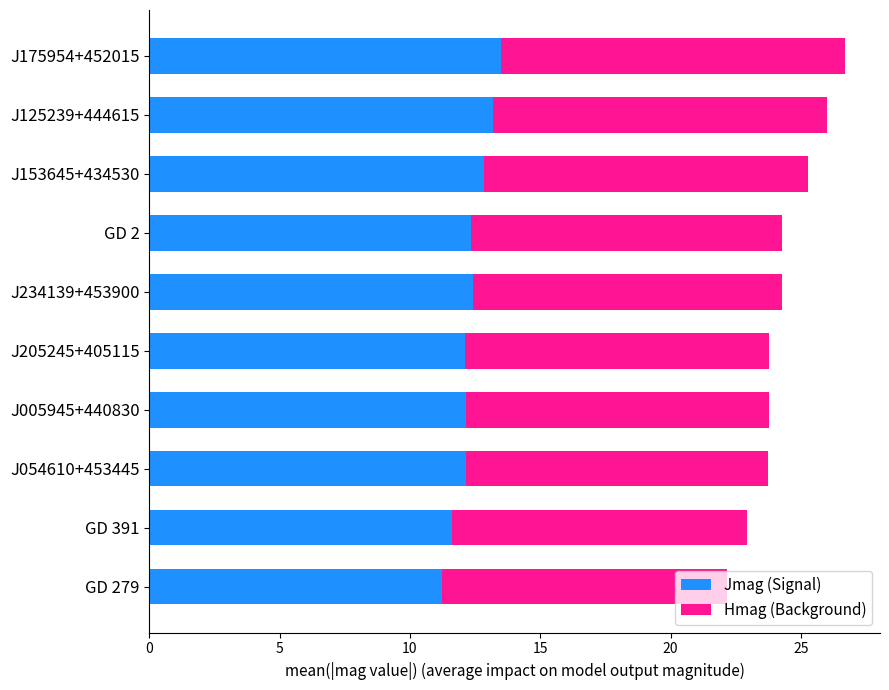

At which label does Jmag (Signal) reach its peak?

J175954+452015